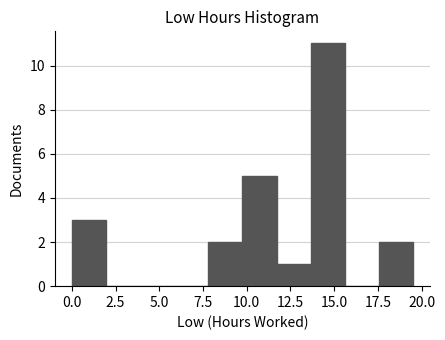

Read against the x-axis, roughly where is the centre of the tallest bar?

14.5